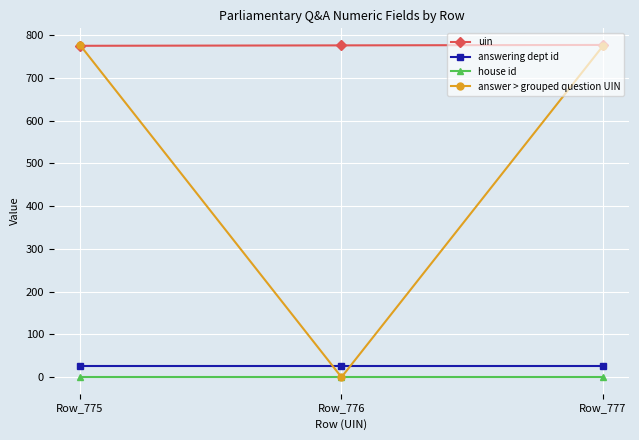

Which series has the widest spread of values?

answer > grouped question UIN